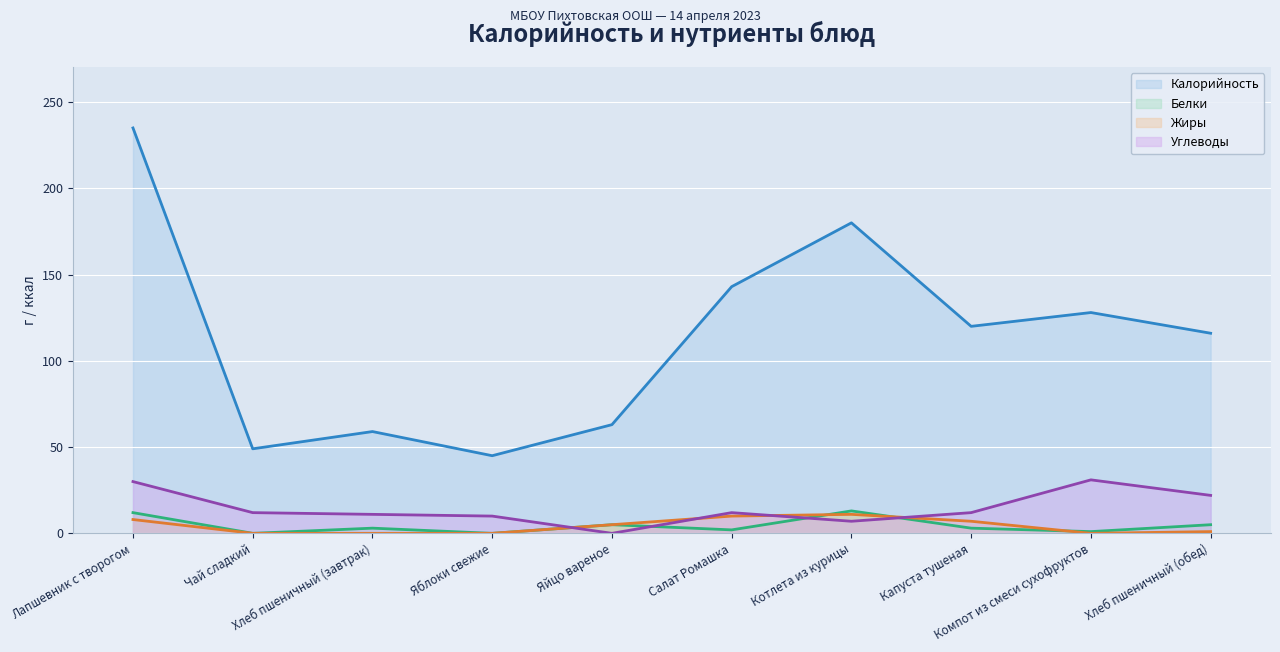

True or false: Углеводы and Калорийность intersect in this chart.

False